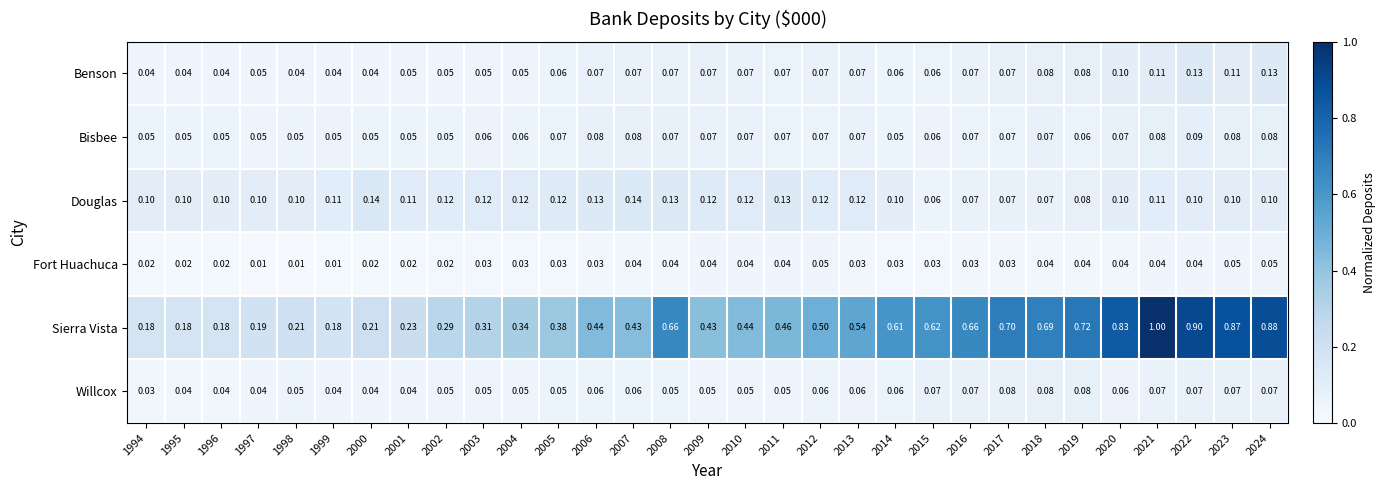

Which series has the largest total across all categories?

Sierra Vista